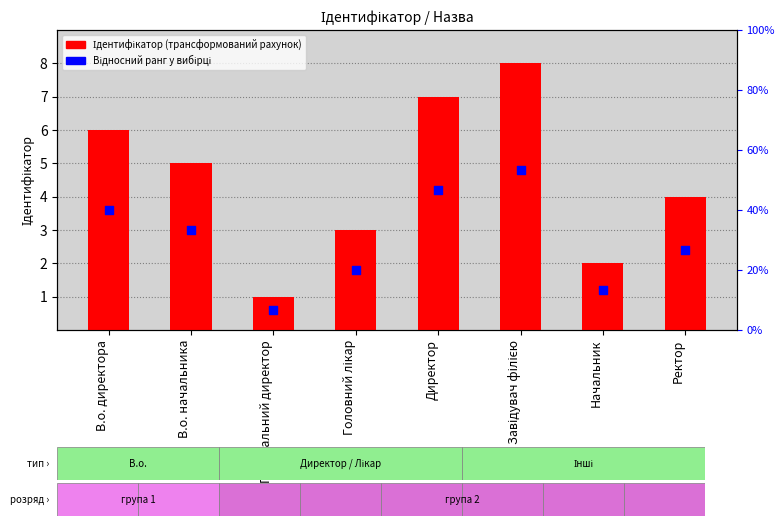

What are all the series names shown in the legend?

Ідентифікатор (трансформований рахунок), Відносний ранг у вибірці